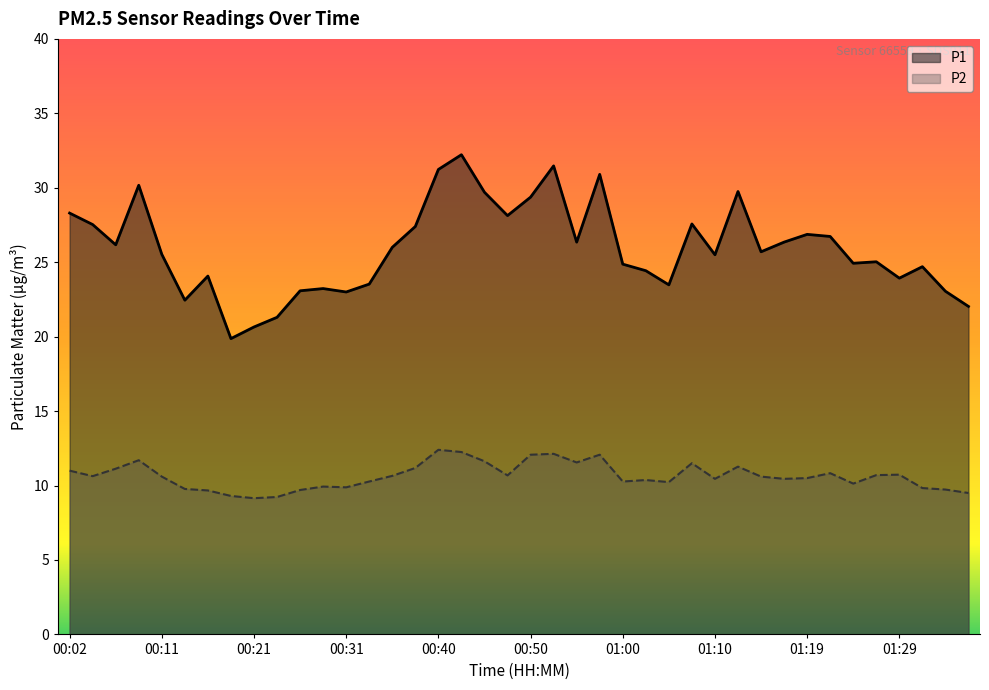

How many data points in P1 are above 25?

23